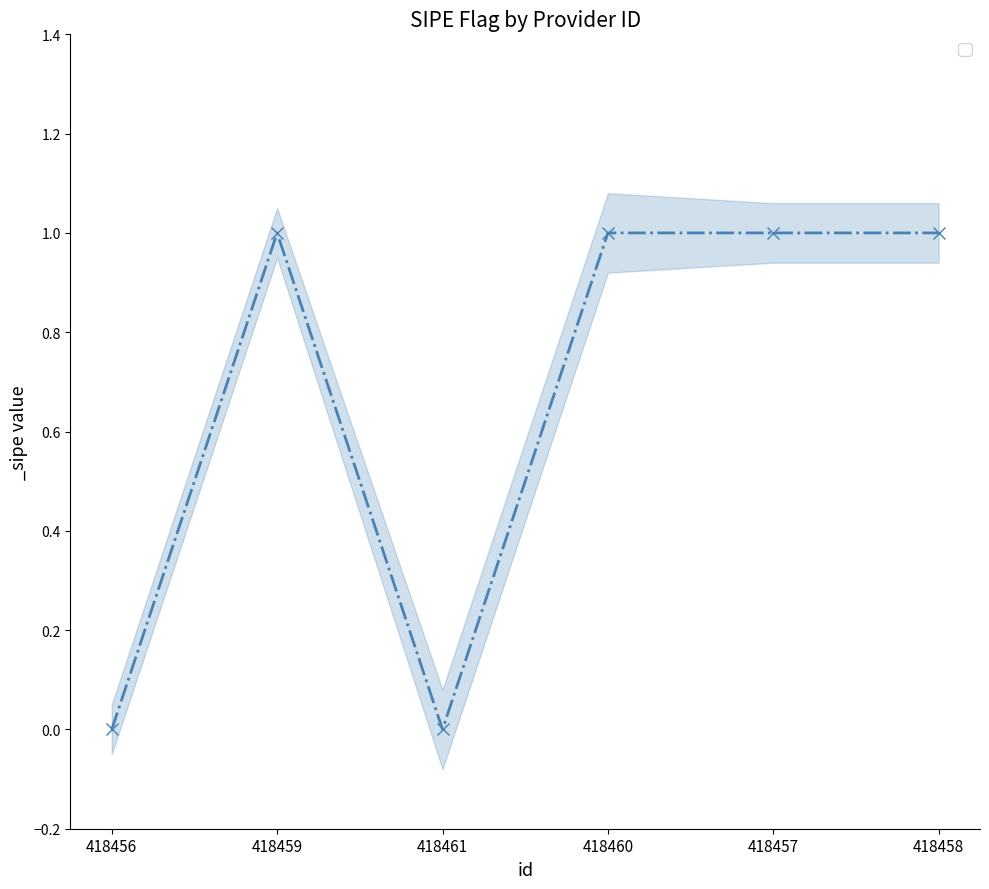

True or false: there are more than 2 points higher than both neighbors.

False